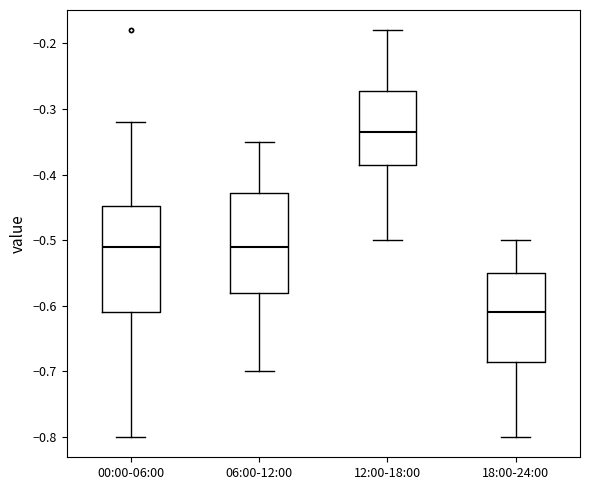

Reading left to right, read every box against the y-axis: the position of its median line, the range the box covers, and the ends of its whiskers. The values are not printed on the chart, so give them approximately, as read against the axis.

00:00-06:00: median -0.51, box -0.61 to -0.45, whiskers -0.80 to -0.32
06:00-12:00: median -0.51, box -0.58 to -0.43, whiskers -0.70 to -0.35
12:00-18:00: median -0.33, box -0.38 to -0.27, whiskers -0.50 to -0.18
18:00-24:00: median -0.61, box -0.68 to -0.55, whiskers -0.80 to -0.50